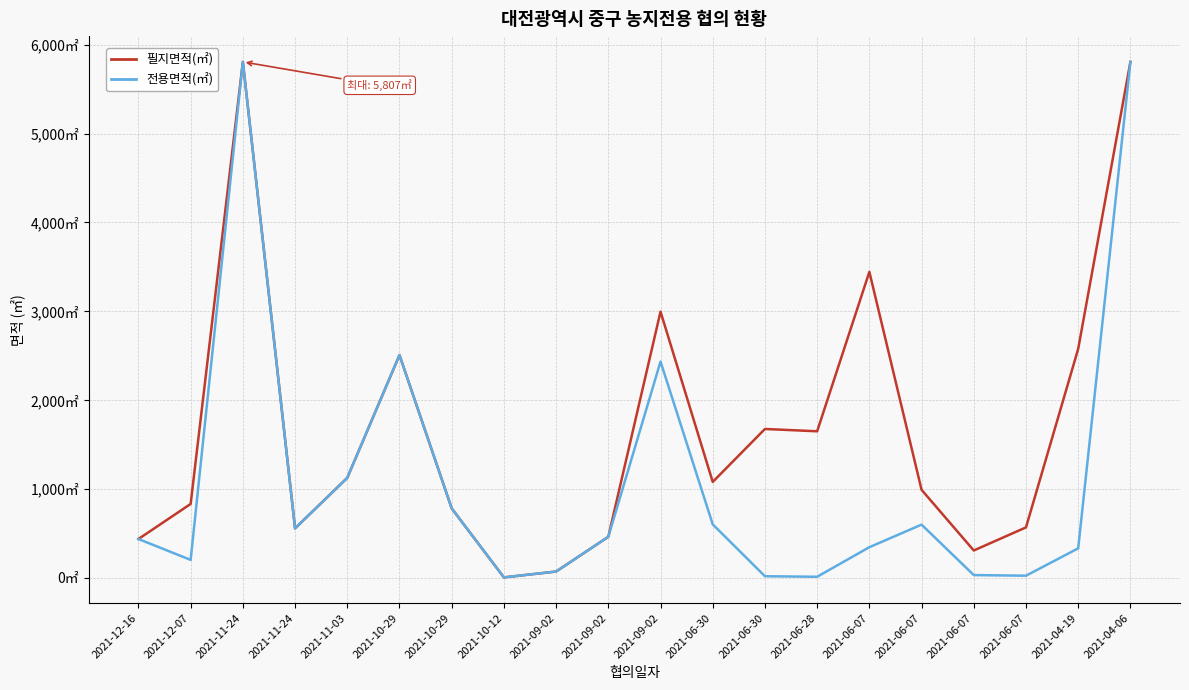

What are all the series names shown in the legend?

필지면적(㎡), 전용면적(㎡)